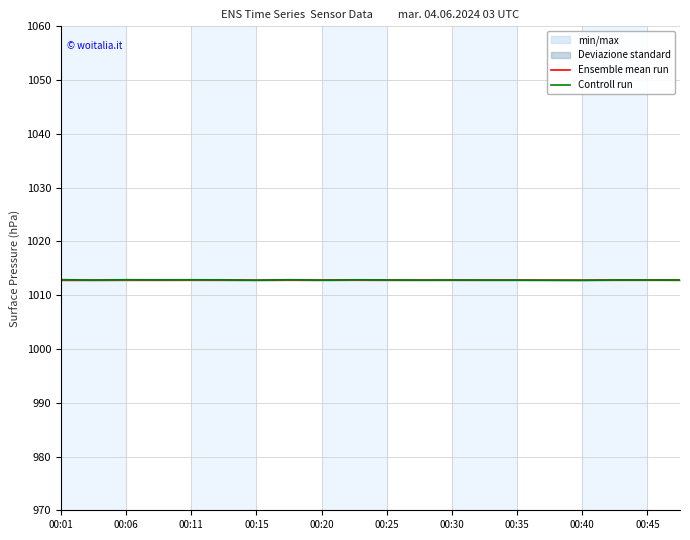

What is the minimum value for Ensemble mean run?

1012.8